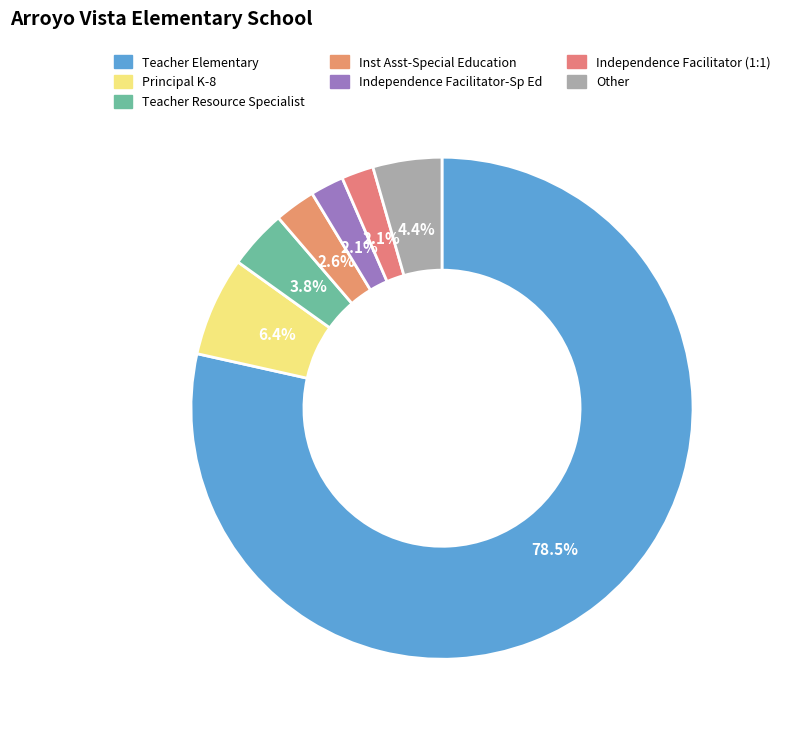

How many segments does this pie chart have?

7